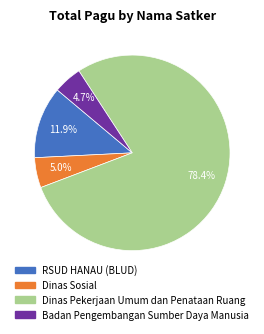

To the nearest percent, what is the difference between the largest and smallest slice percentages?

74%